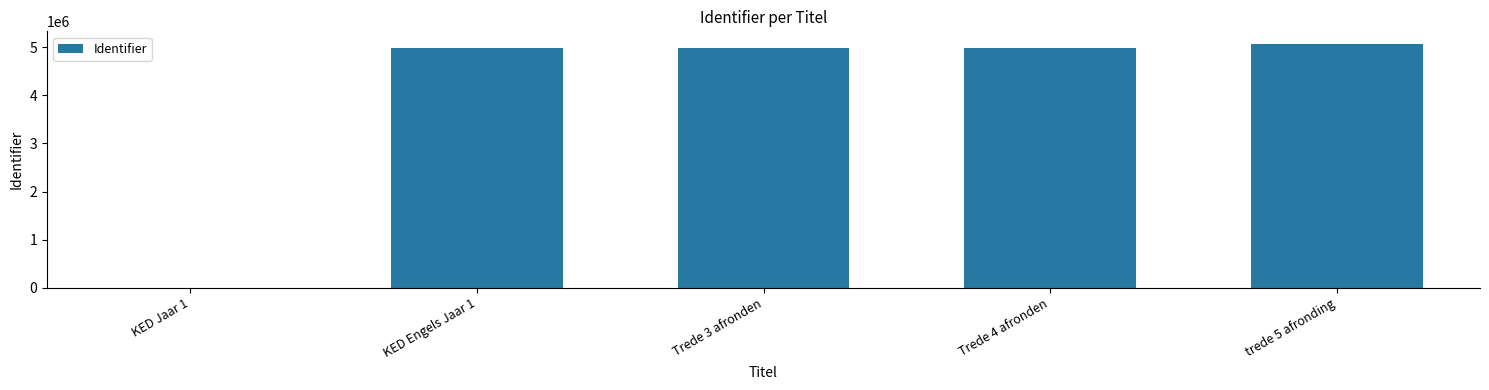

What is the average value?

4001798